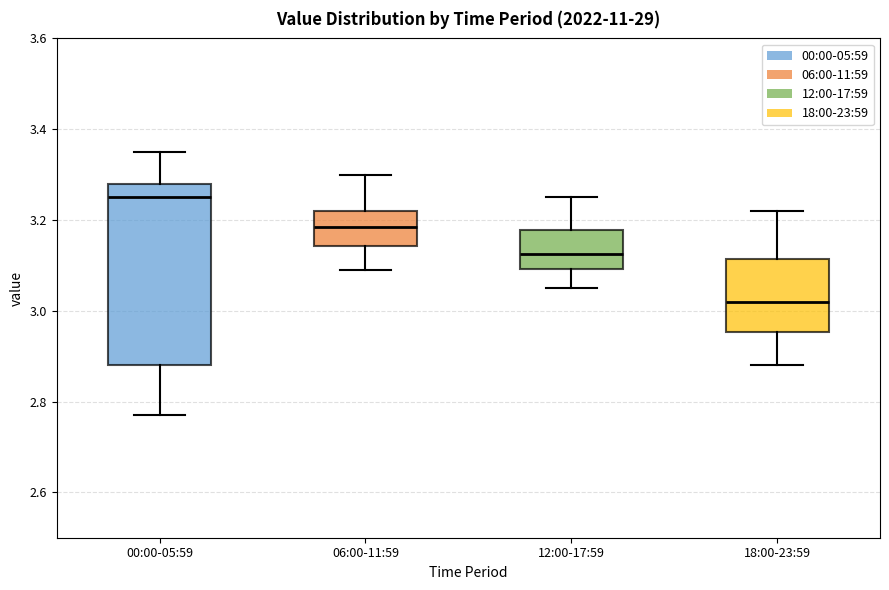

Reading left to right, read every box against the y-axis: the position of its median line, the range the box covers, and the ends of its whiskers. The values are not printed on the chart, so give them approximately, as read against the axis.

00:00-05:59: median 3.26, box 2.88 to 3.28, whiskers 2.78 to 3.36
06:00-11:59: median 3.18, box 3.14 to 3.22, whiskers 3.10 to 3.30
12:00-17:59: median 3.12, box 3.10 to 3.18, whiskers 3.06 to 3.26
18:00-23:59: median 3.02, box 2.96 to 3.12, whiskers 2.88 to 3.22